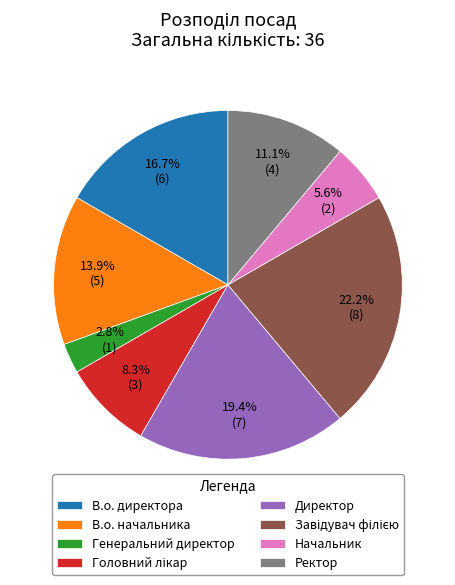

To the nearest percent, what portion does В.о. начальника represent?

14%